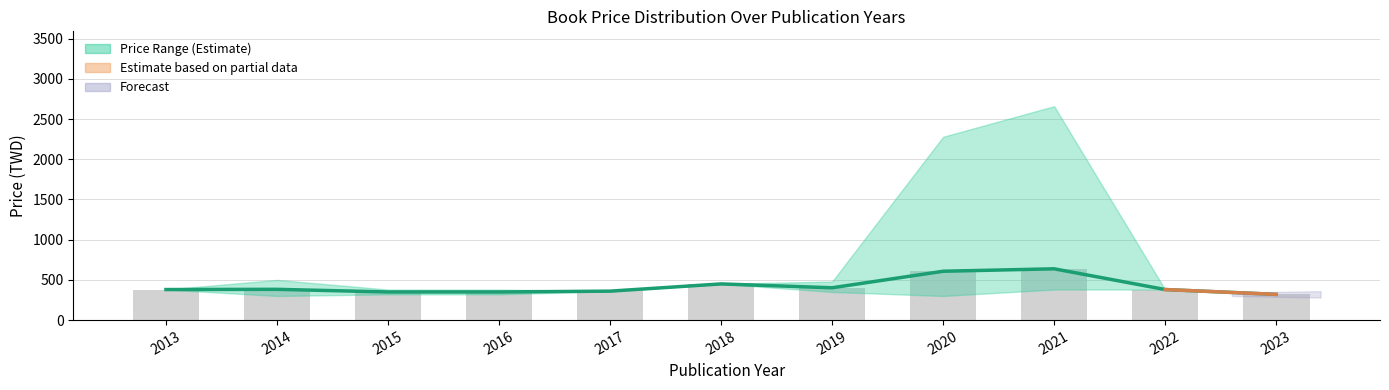

What is the greatest value displayed?

637.8